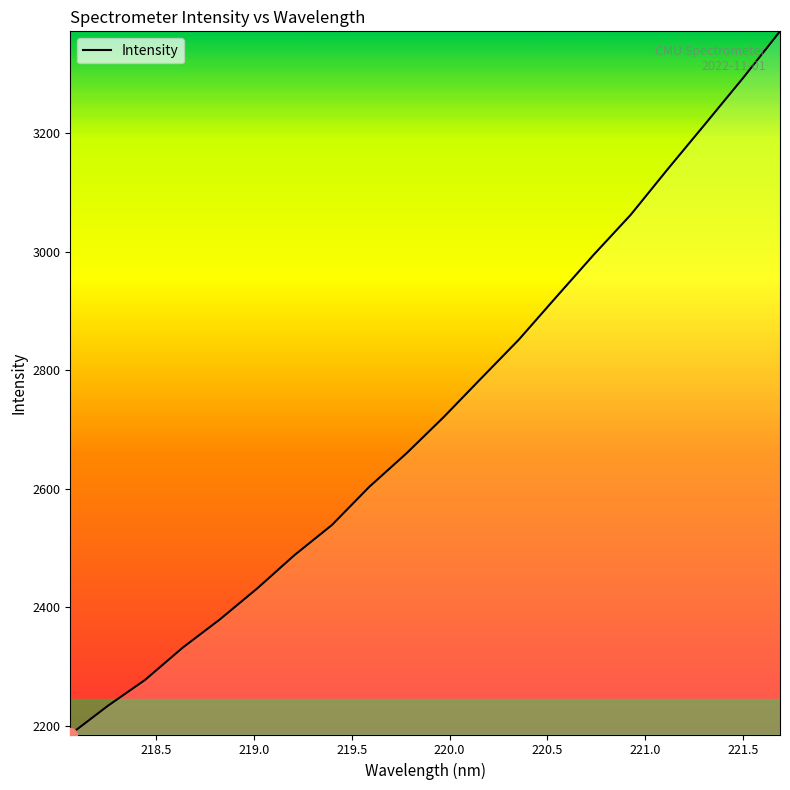

What is the average value?

2724.6